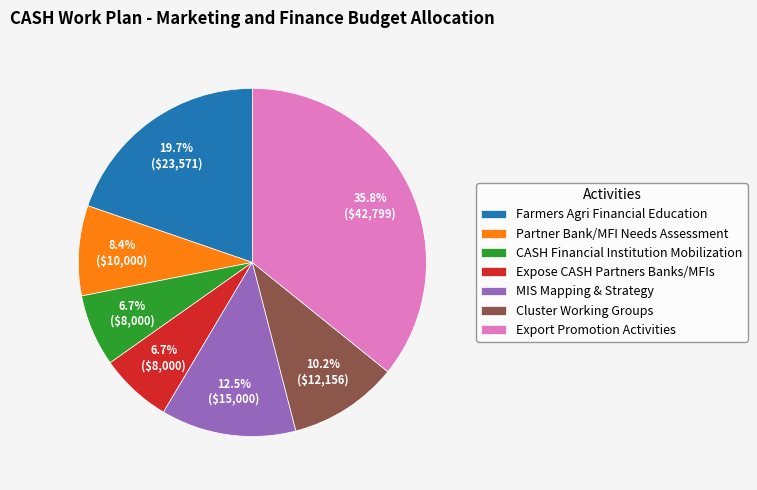

Is there any slice that represents more than half of the pie?

No